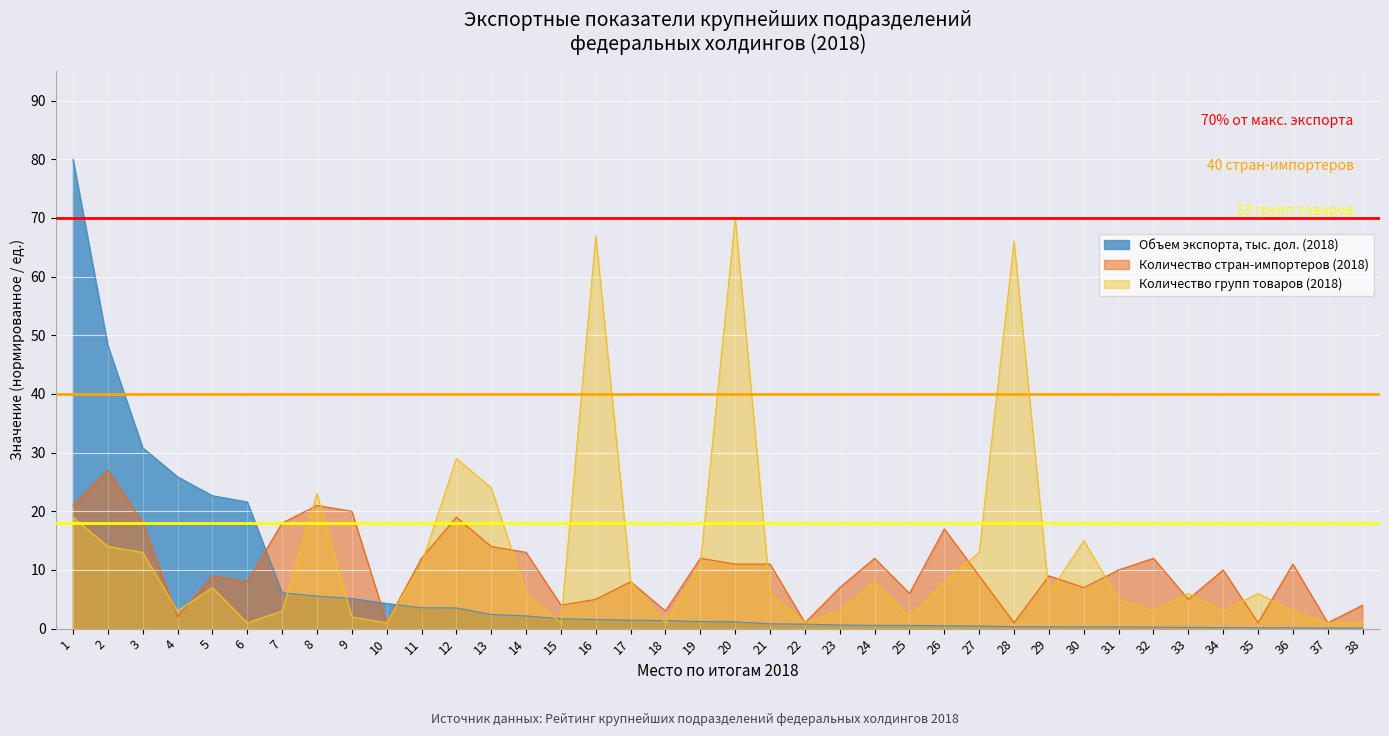

Where is the first local minimum for Количество стран-импортеров (2018)?

4